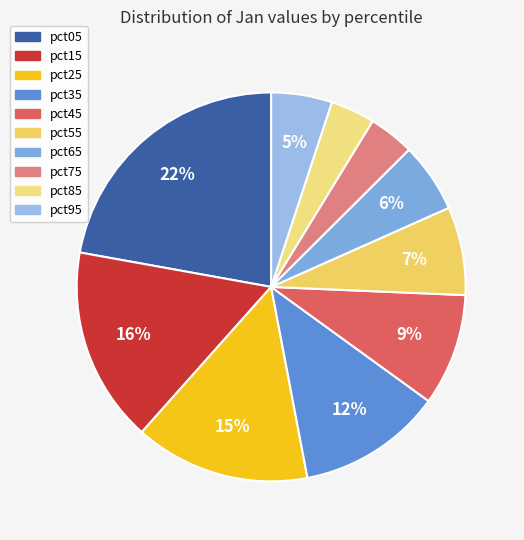

To the nearest percent, what percentage of the pie is pct65?

6%